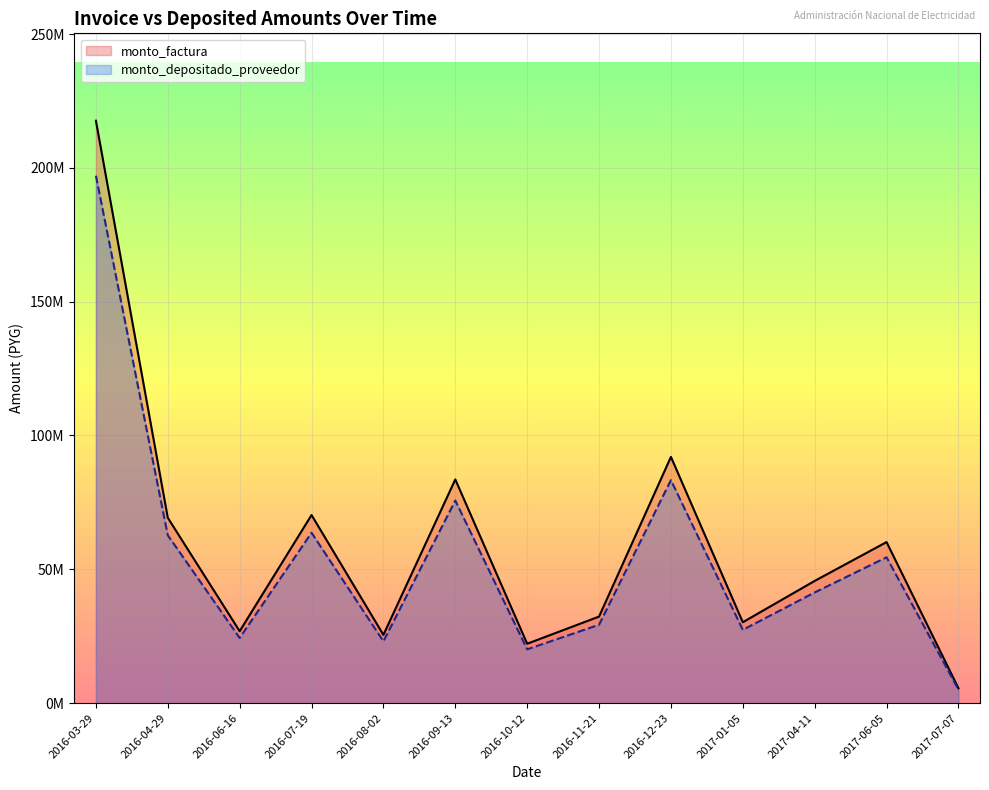

What are all the series names shown in the legend?

monto_factura, monto_depositado_proveedor